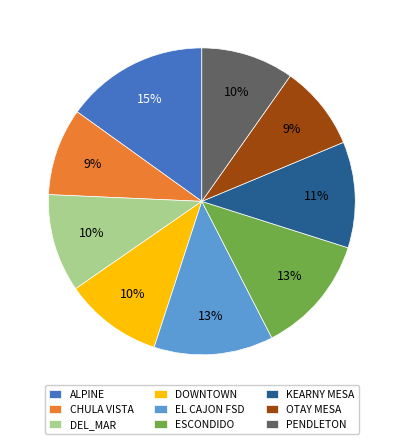

Do CHULA VISTA and PENDLETON together represent more than half of the pie?

No